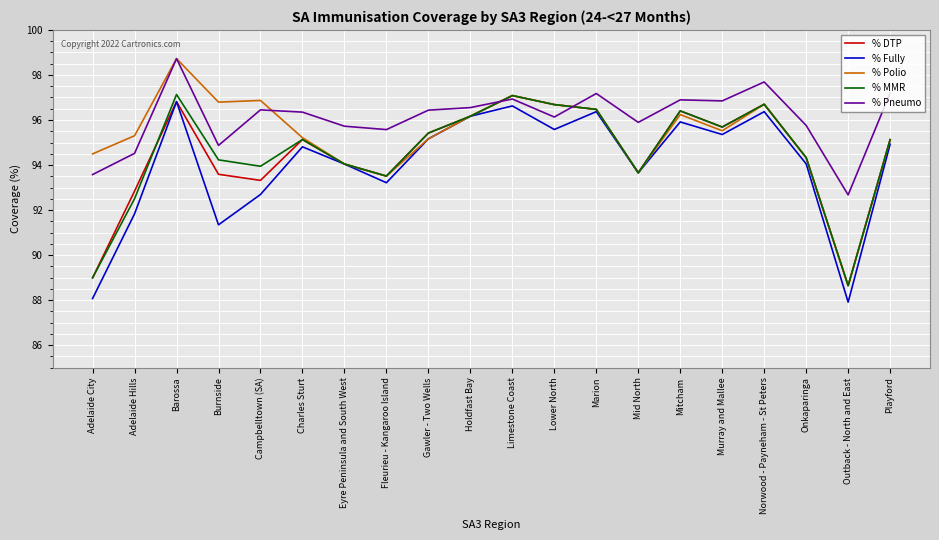

True or false: % MMR has more than 2 points higher than both neighbors.

True